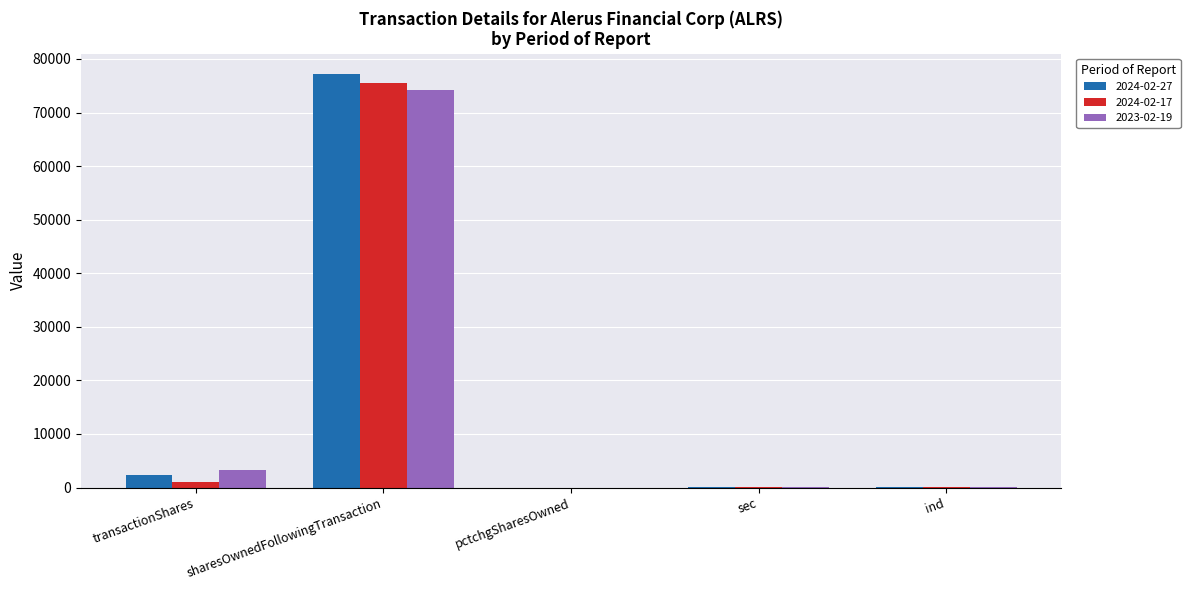

Count the number of categories in the chart.

5